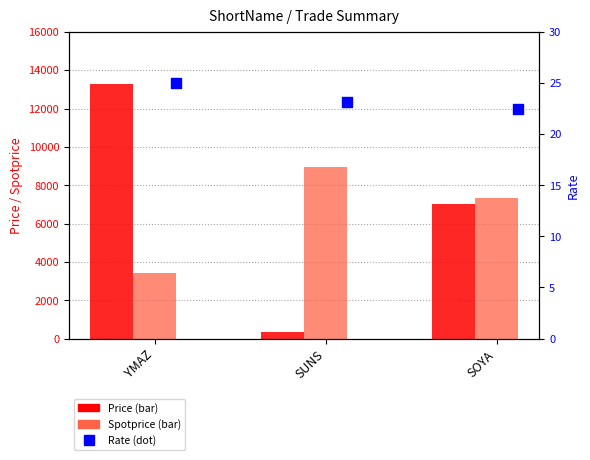

Which series contains the lowest Y value?

Rate